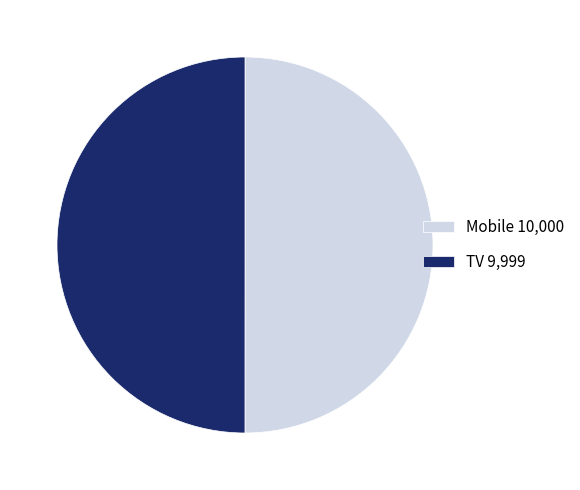

Combined, do Mobile 10,000 and TV 9,999 account for over 50%?

Yes